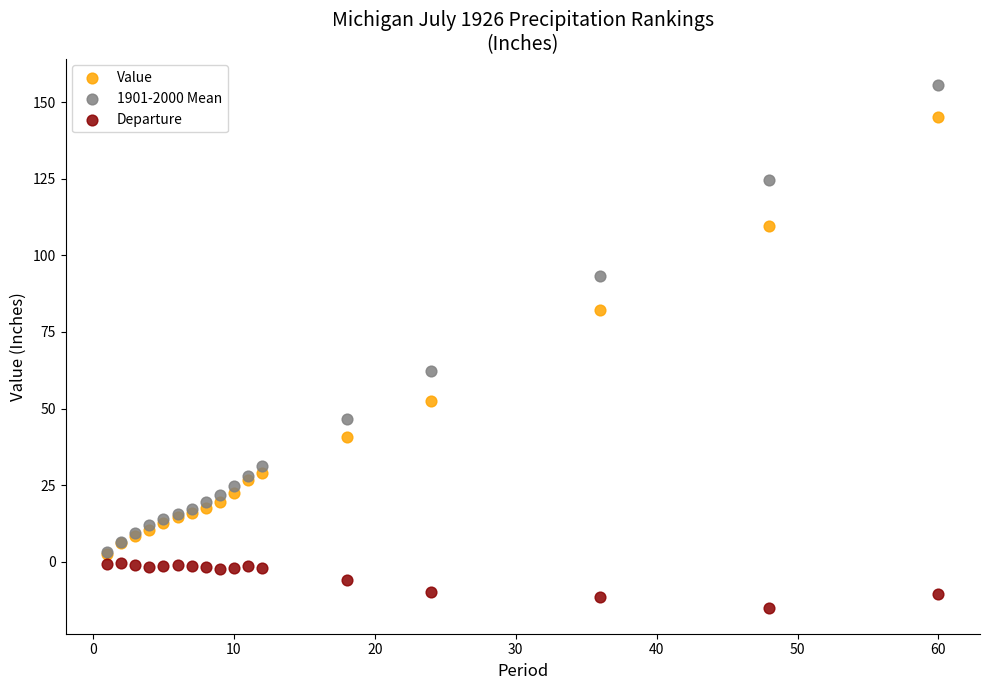

Which series has the widest spread of Y values?

1901-2000 Mean